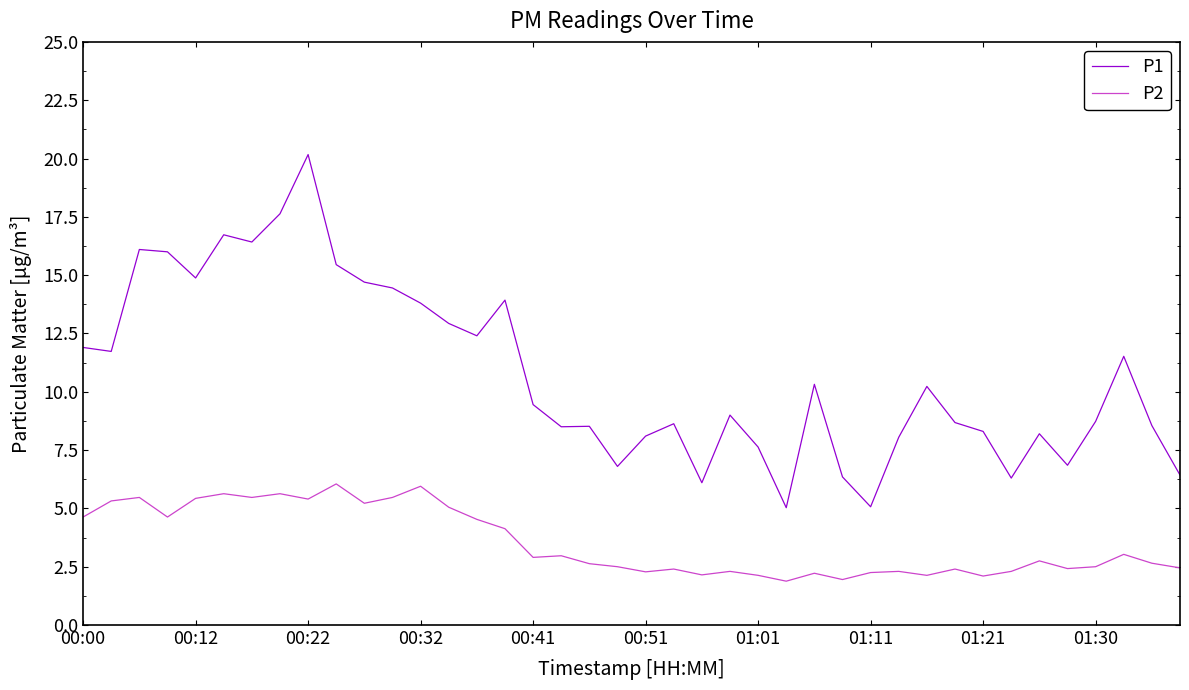

What is the smallest value displayed?

1.9